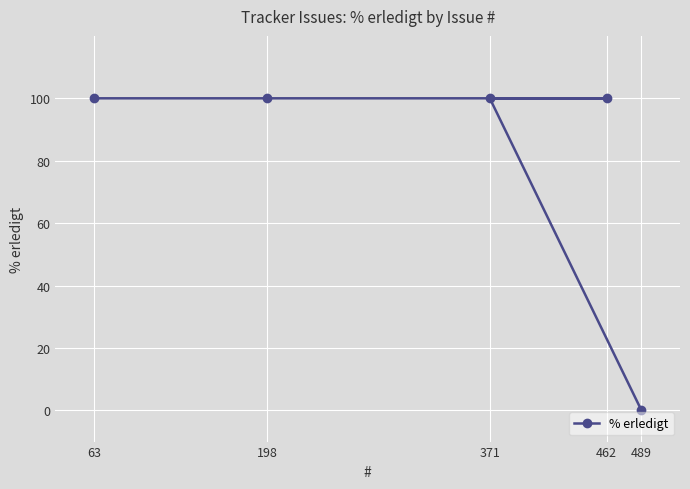

What is the sum of all values?

400